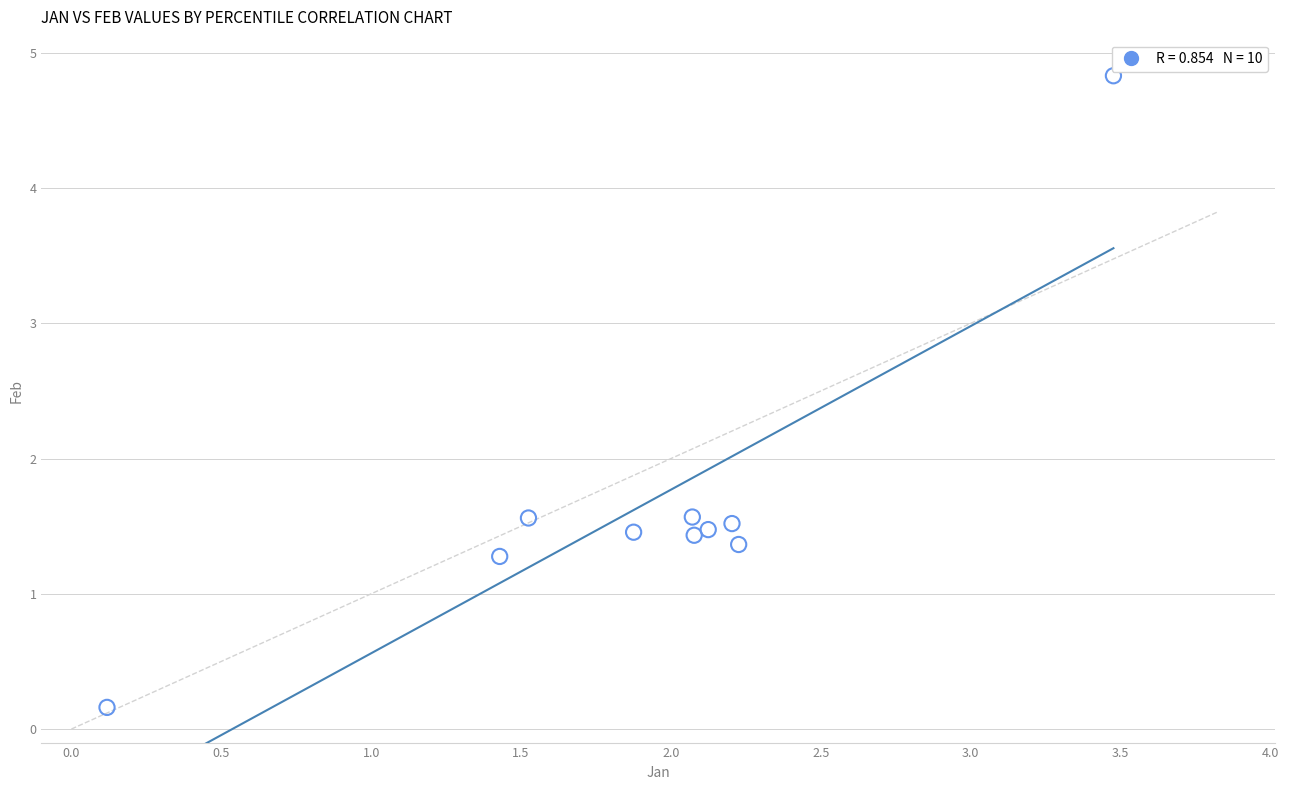

What is the range of X values (max minus min)?

3.4